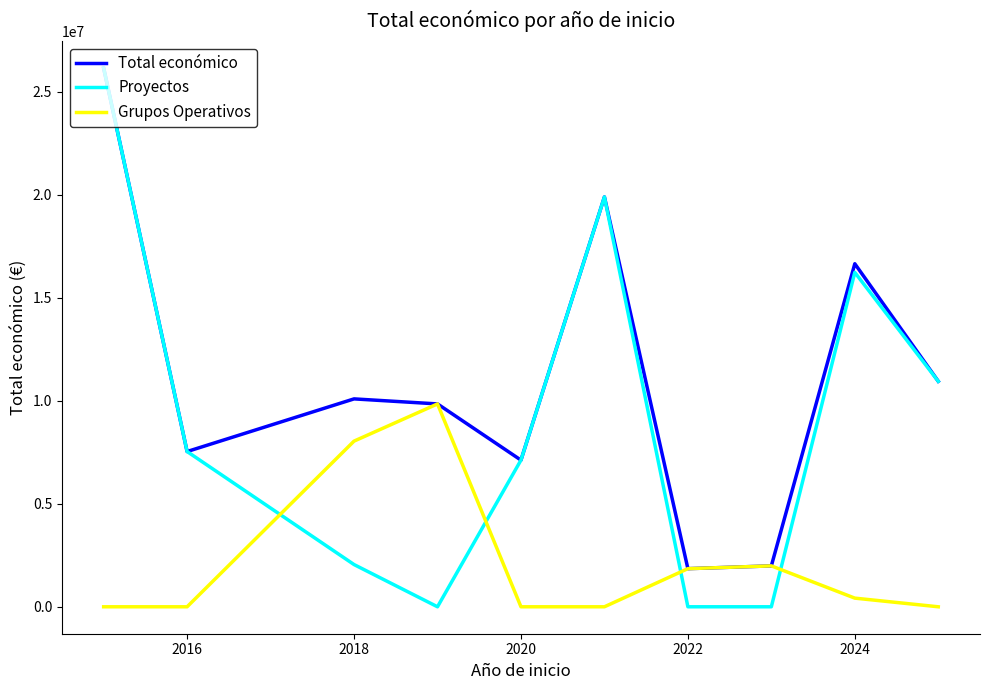

Rank the series by their average value, from highest to lowest.

Total económico, Proyectos, Grupos Operativos